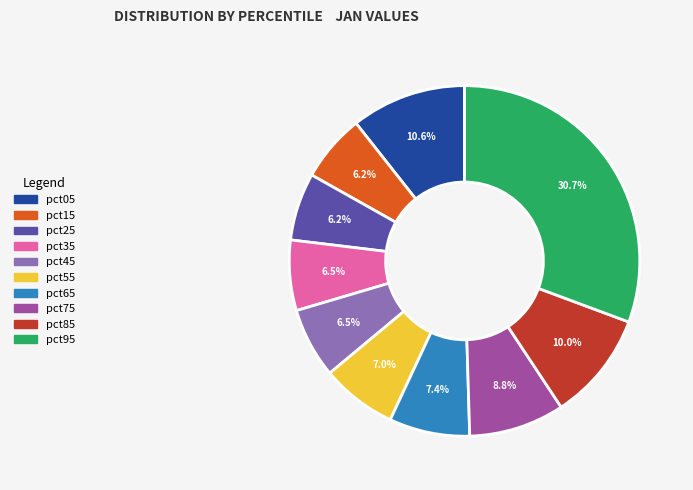

Count the number of slices in the pie.

10